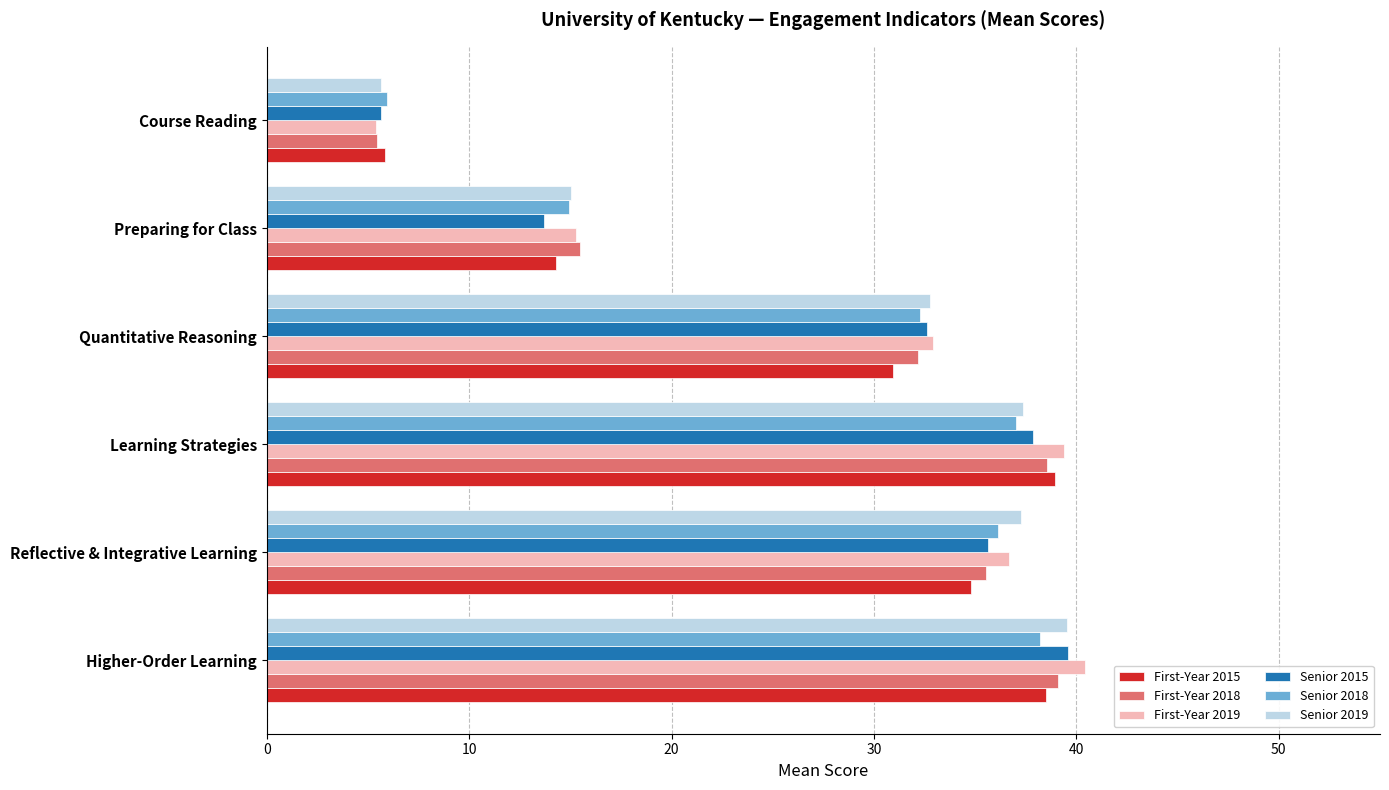

What is the lowest value of the First-Year 2018 series?

5.4